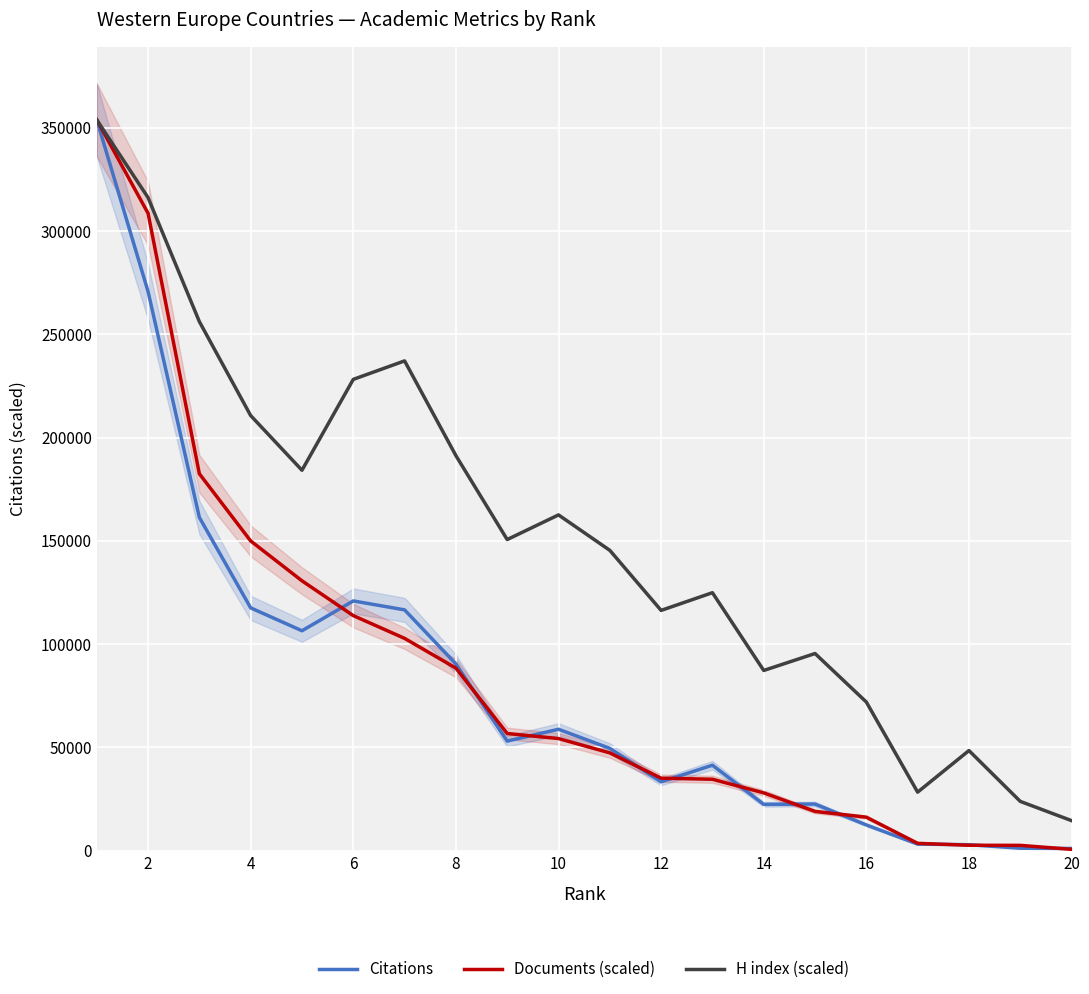

What is the maximum value for Citations?

353839.0